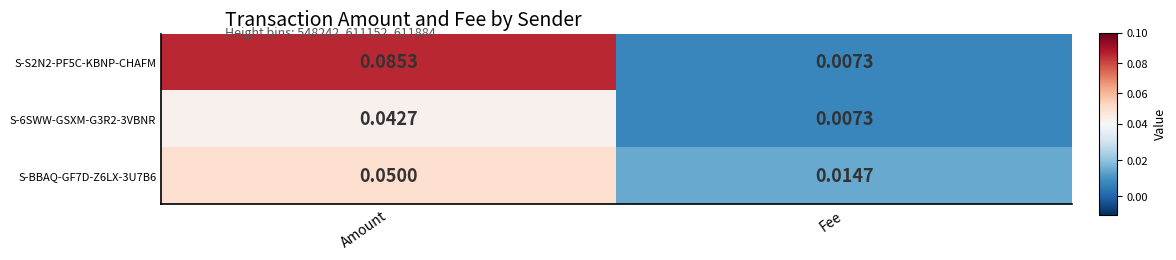

Is the value of S-S2N2-PF5C-KBNP-CHAFM at Amount greater than the value of S-BBAQ-GF7D-Z6LX-3U7B6 at Amount?

Yes